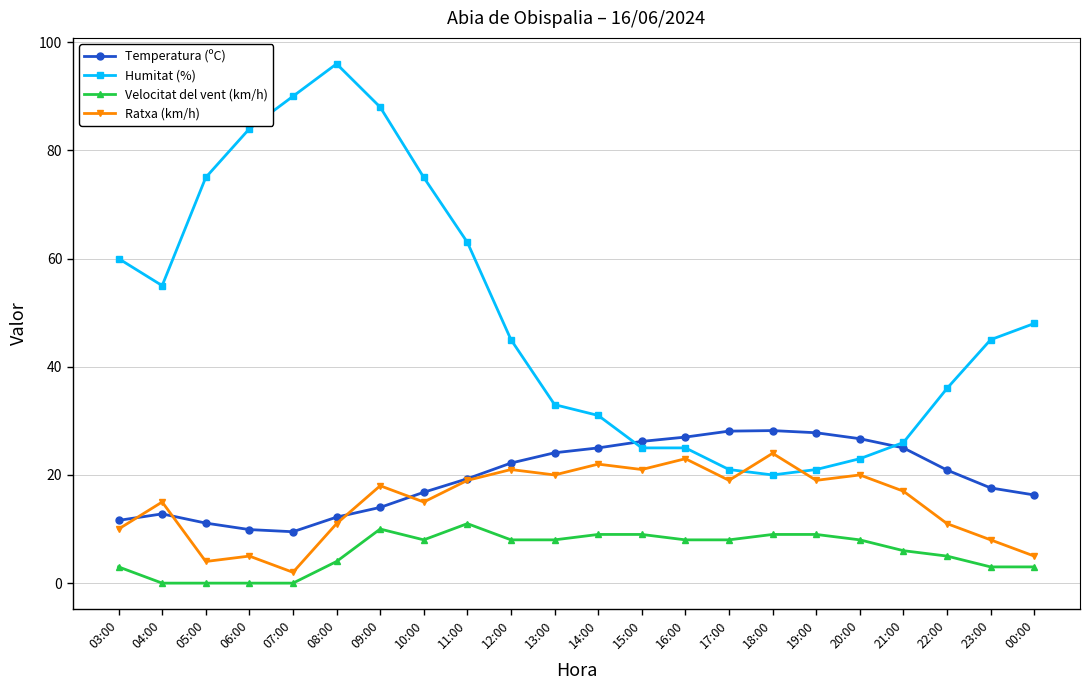

Count the number of data series in this chart.

4